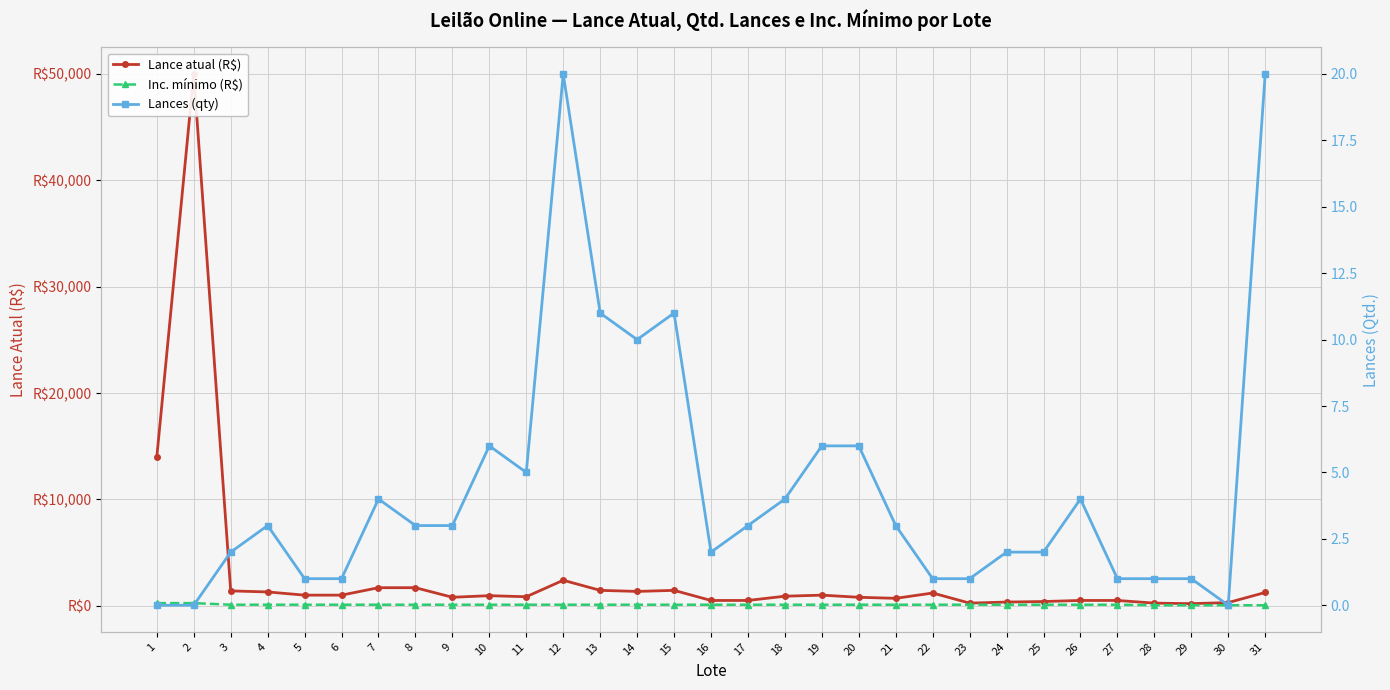

True or false: Inc. mínimo (R$) and Lance atual (R$) intersect in this chart.

False